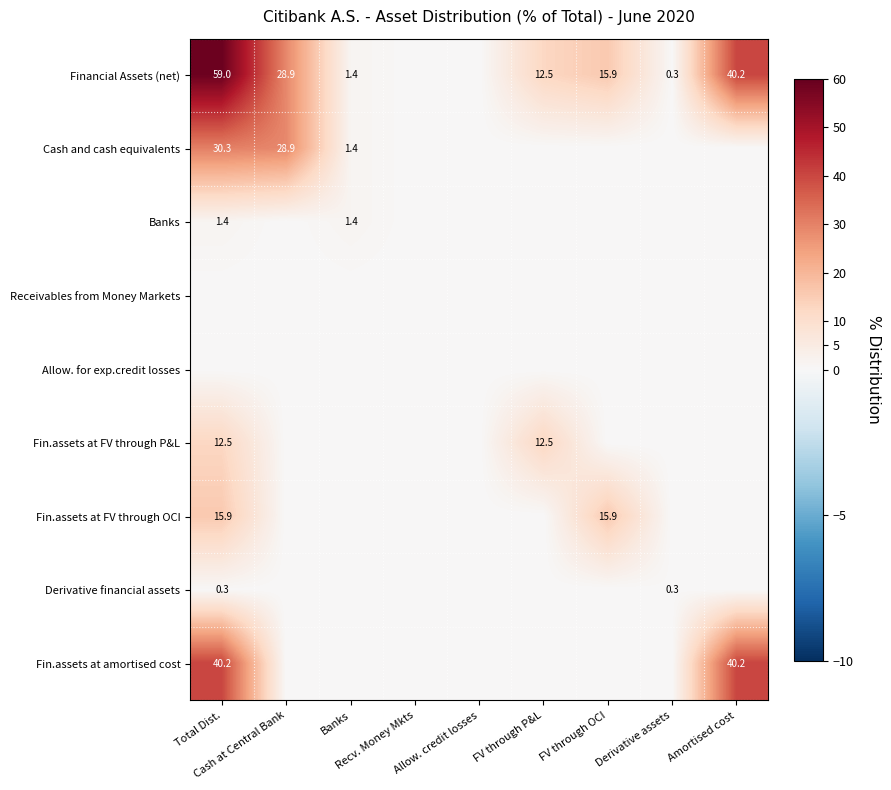

What is the sum of all Cash and cash equivalents values?

60.6